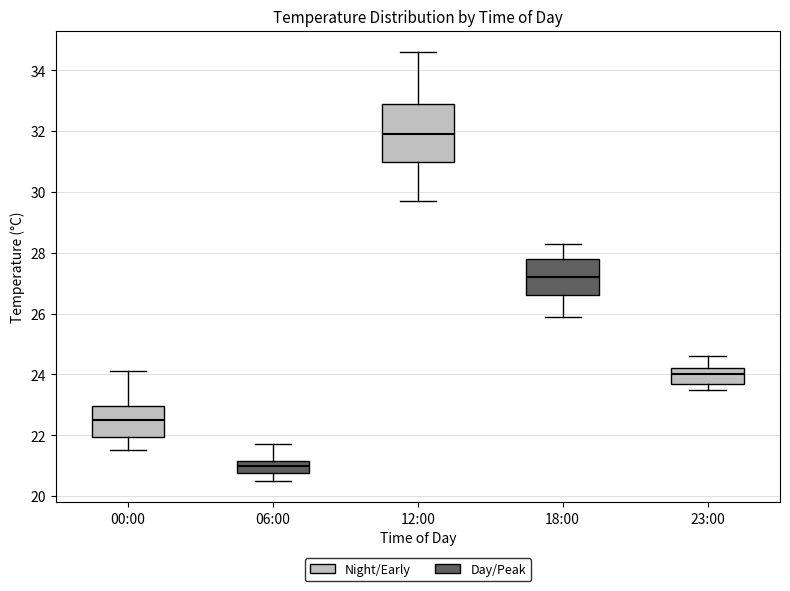

Reading left to right, transcribe this box plot: for each box, give where its median line is, the range the box spans, and where its two whiskers end, as read against the y-axis. The values are not printed on the chart, so give them approximately, as read against the axis.

00:00: median 22.6, box 22.0 to 23.0, whiskers 21.6 to 24.2
06:00: median 21.0, box 20.8 to 21.2, whiskers 20.6 to 21.8
12:00: median 32.0, box 31.0 to 33.0, whiskers 29.8 to 34.6
18:00: median 27.2, box 26.6 to 27.8, whiskers 26.0 to 28.4
23:00: median 24.0, box 23.8 to 24.2, whiskers 23.6 to 24.6